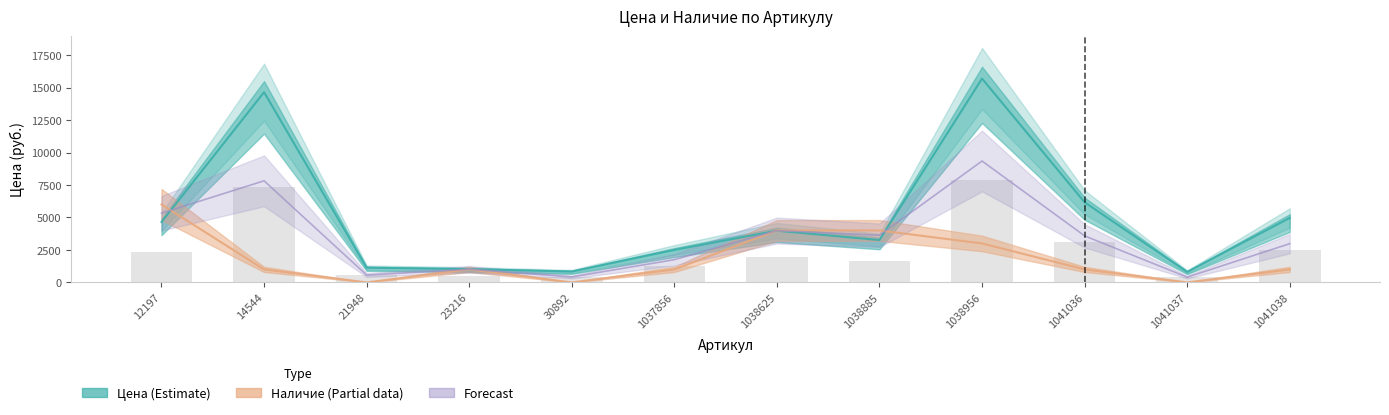

What is the maximum value shown in the chart?

15695